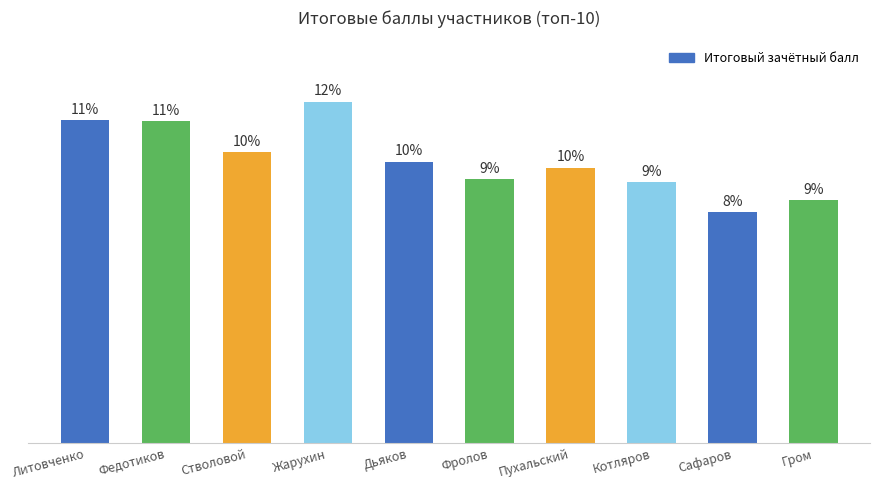

Are the bars horizontal?

No